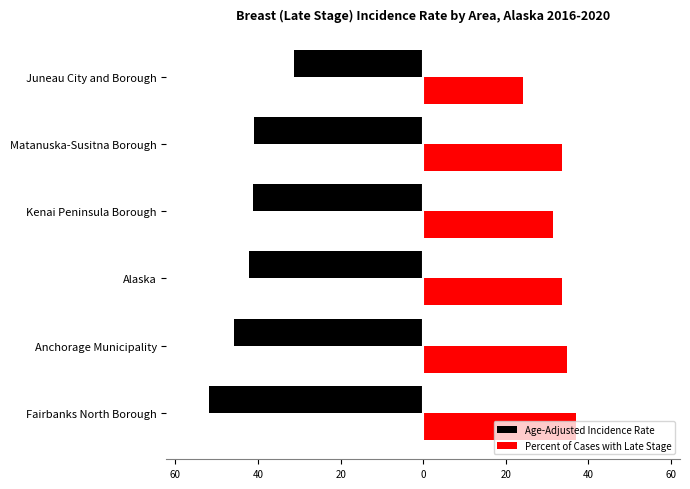

What are all the series names shown in the legend?

Age-Adjusted Incidence Rate, Percent of Cases with Late Stage